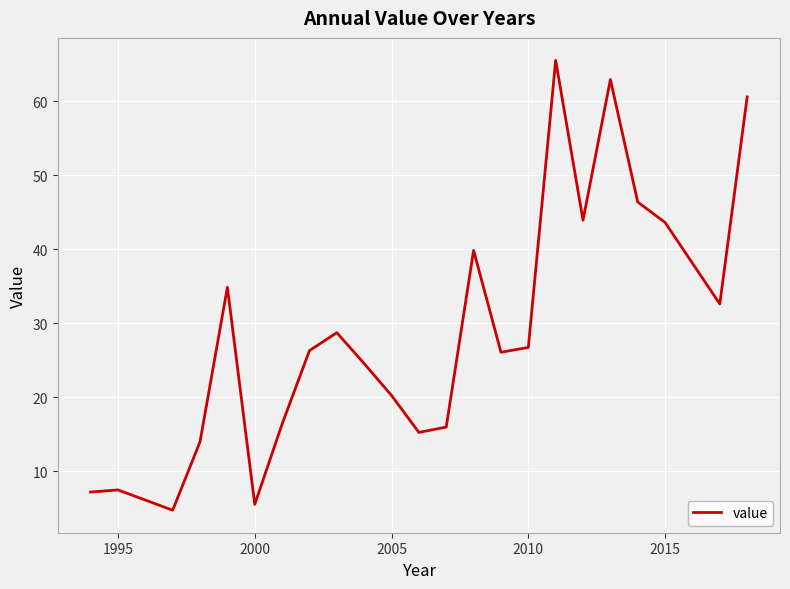

What is the difference between the maximum and minimum values?

60.7